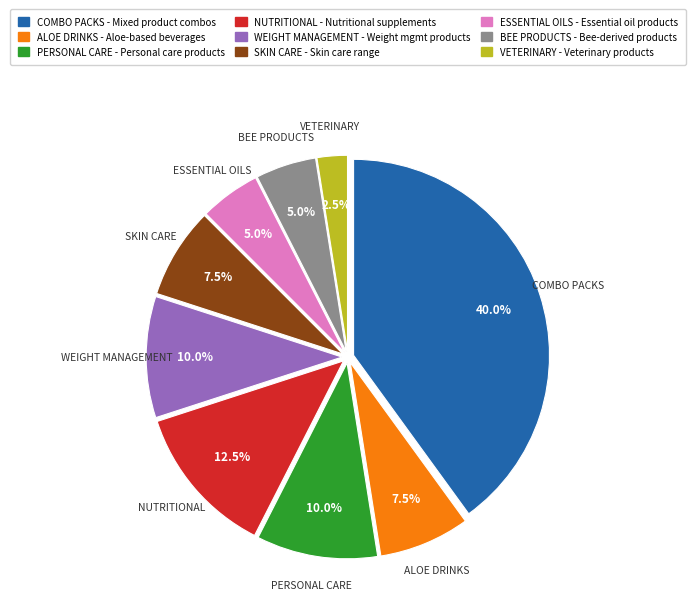

The WEIGHT MANAGEMENT slice represents 1% of the pie. True or false?

False